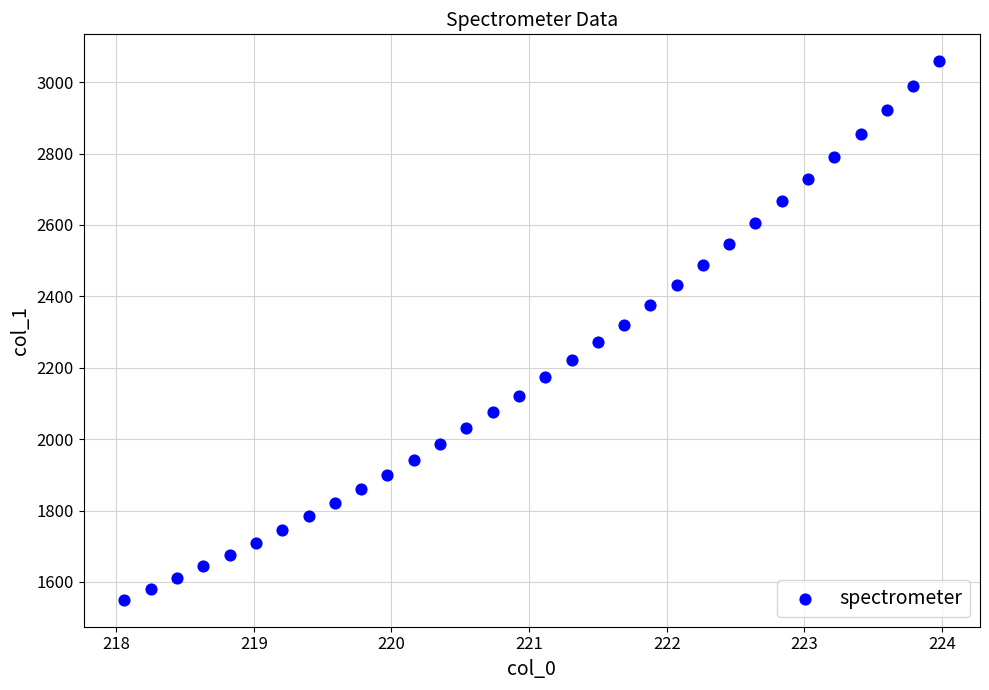

What is the range of X values (max minus min)?

5.9